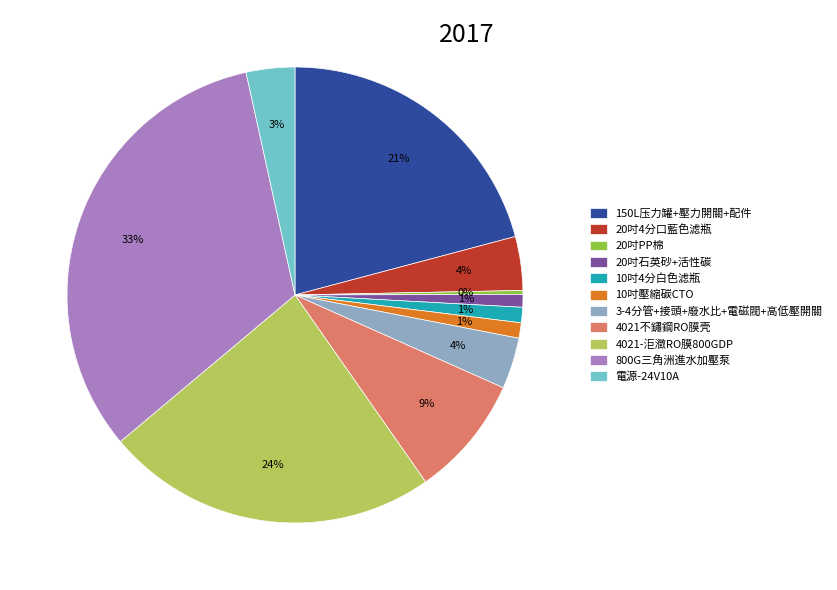

Approximately how many times larger is the value at 4021-洰瀓RO膜800GDP compared to 800G三角洲進水加壓泵?

0.7